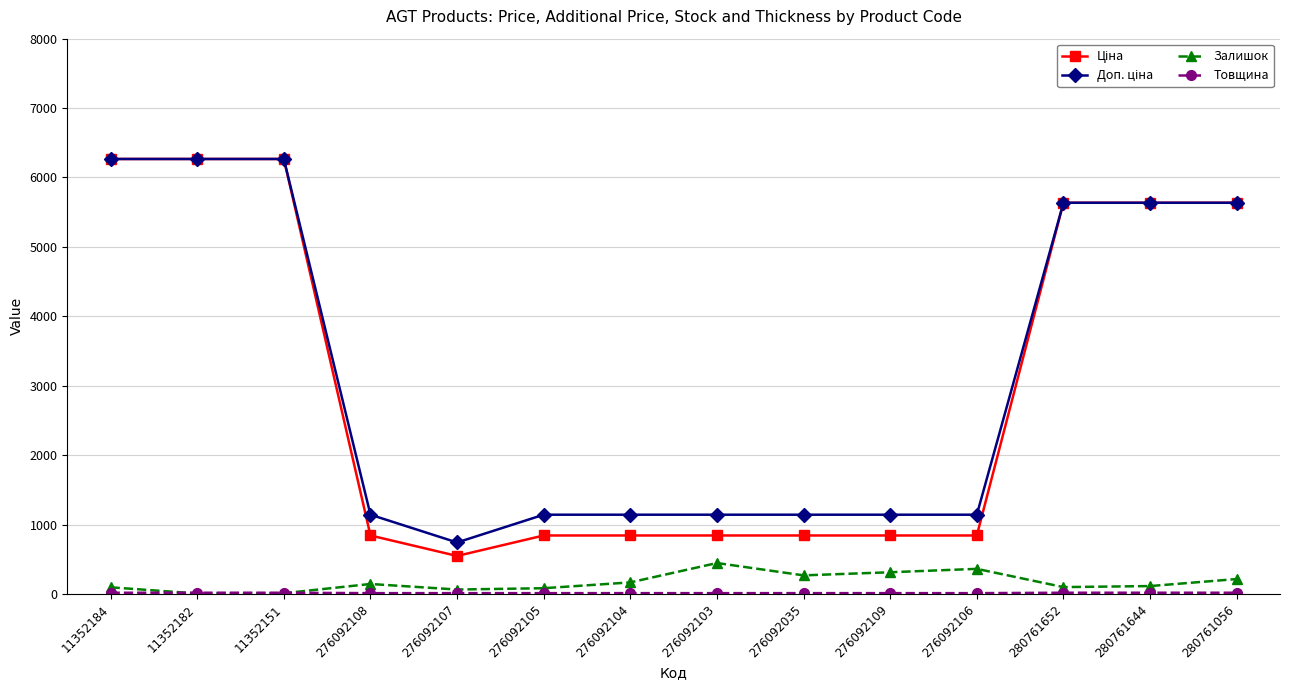

What is the greatest value displayed?

6266.7